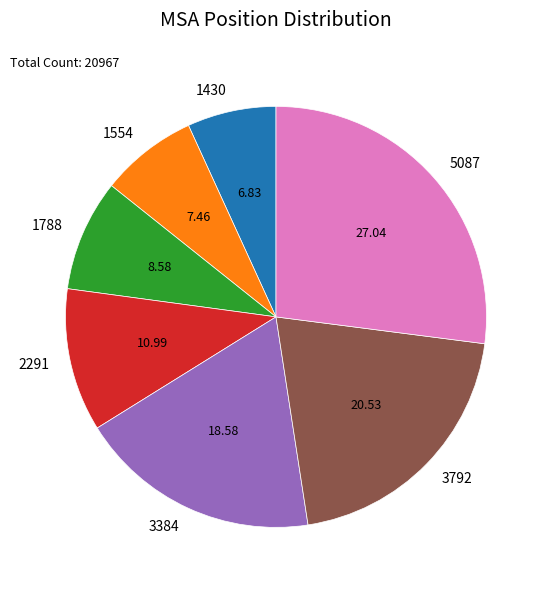

Combined, do 1430 and 3384 account for over 50%?

No